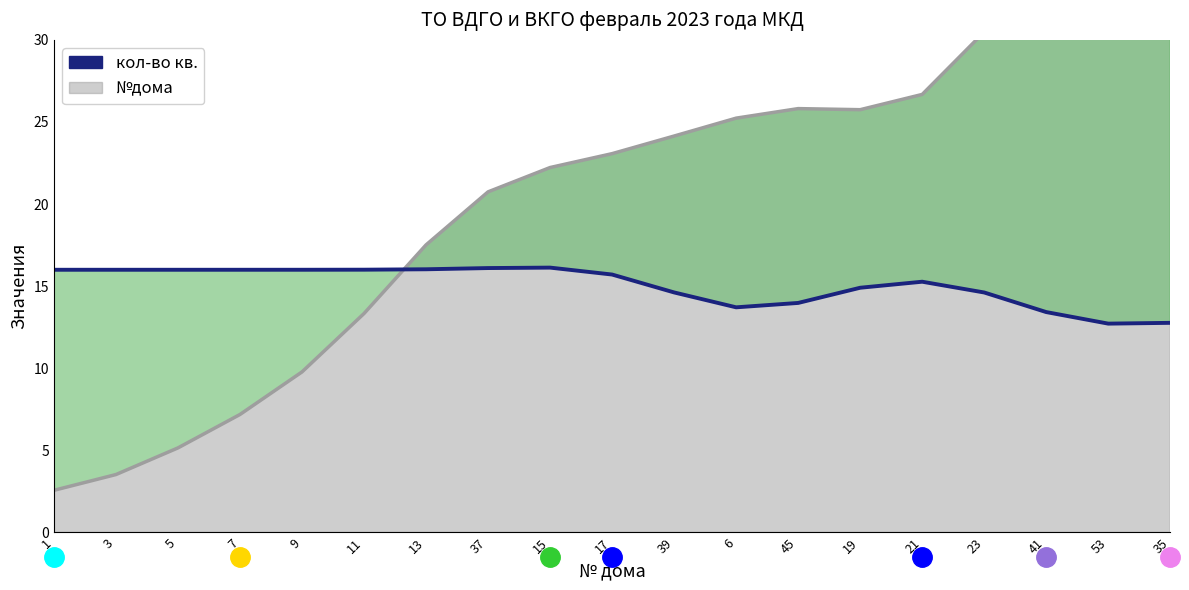

What is the maximum value shown in the chart?

16.1